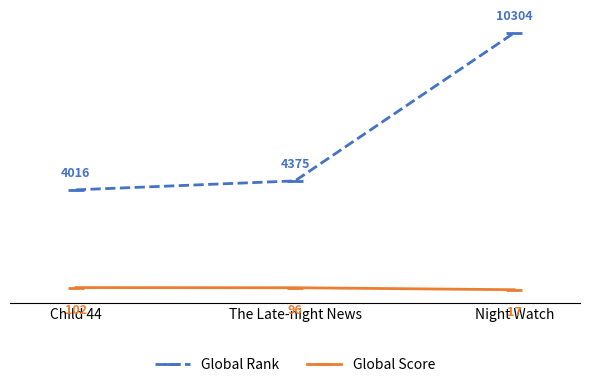

What is the highest value of the Global Score series?

102